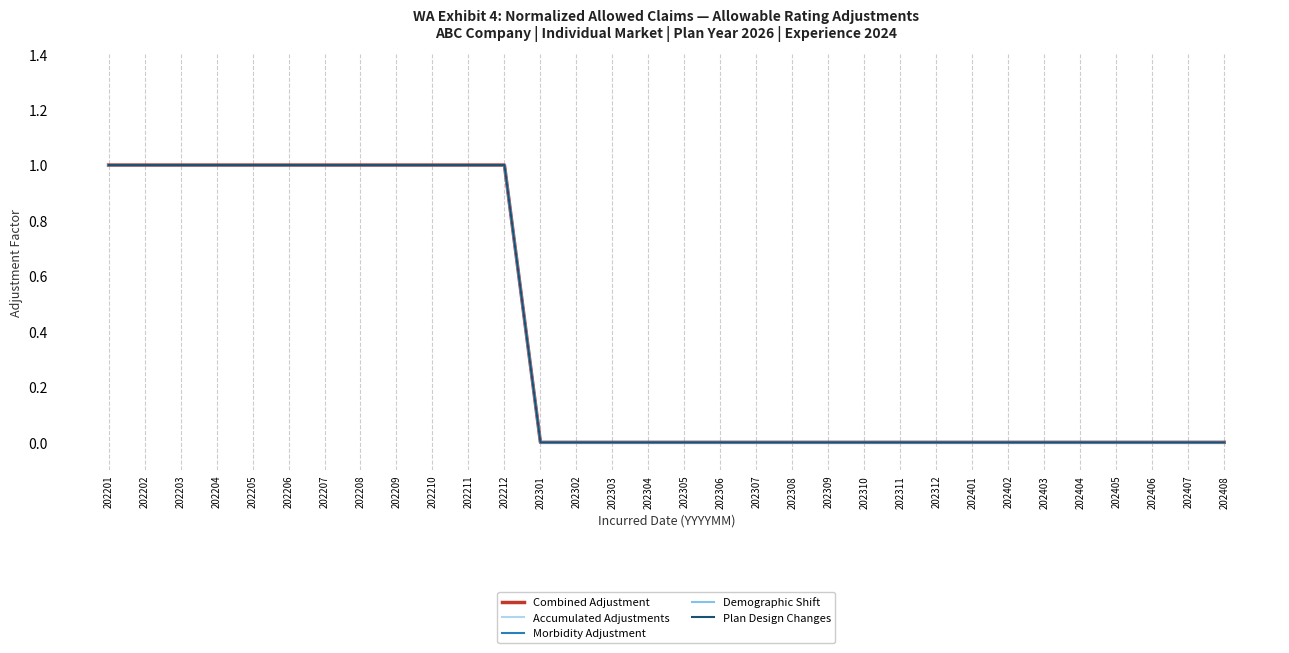

True or false: Combined Adjustment and Accumulated Adjustments cross at least once.

False